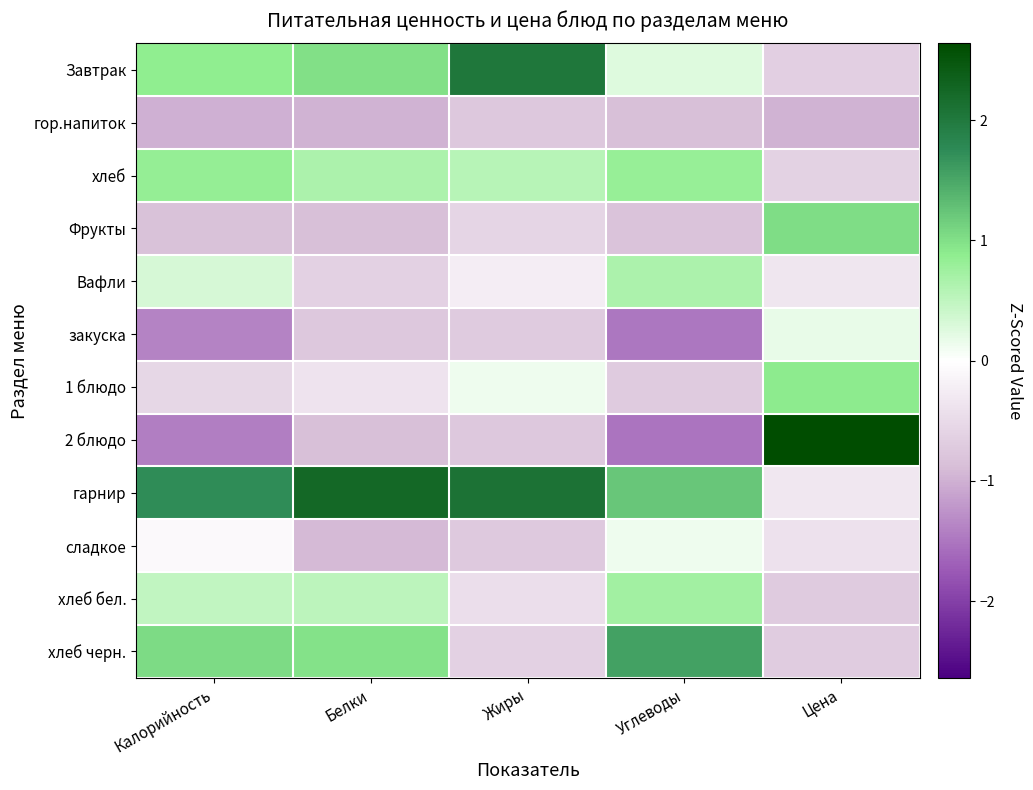

At which category does the chart reach its minimum across all series?

Углеводы